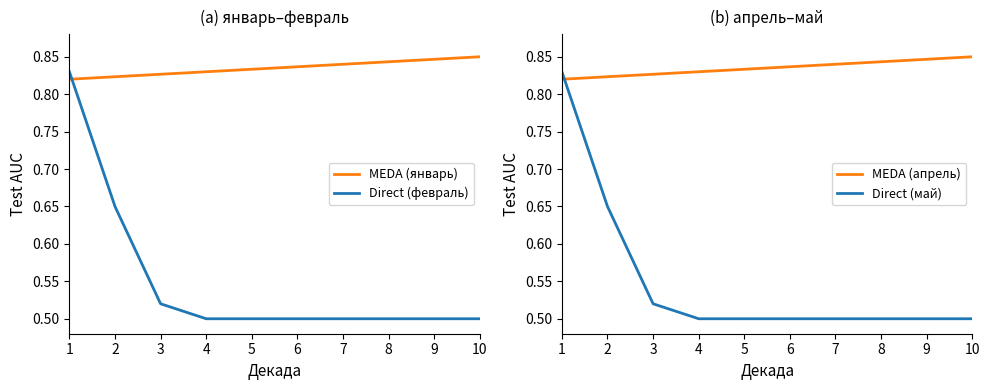

Which has a higher value, 4 or 7?

7